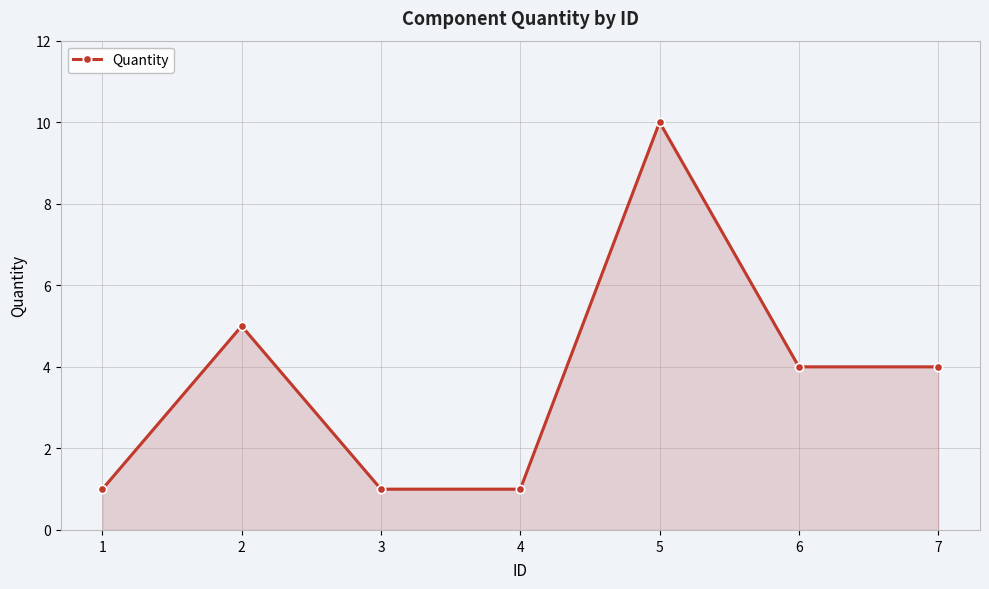

At which label does the data first exceed 4?

2